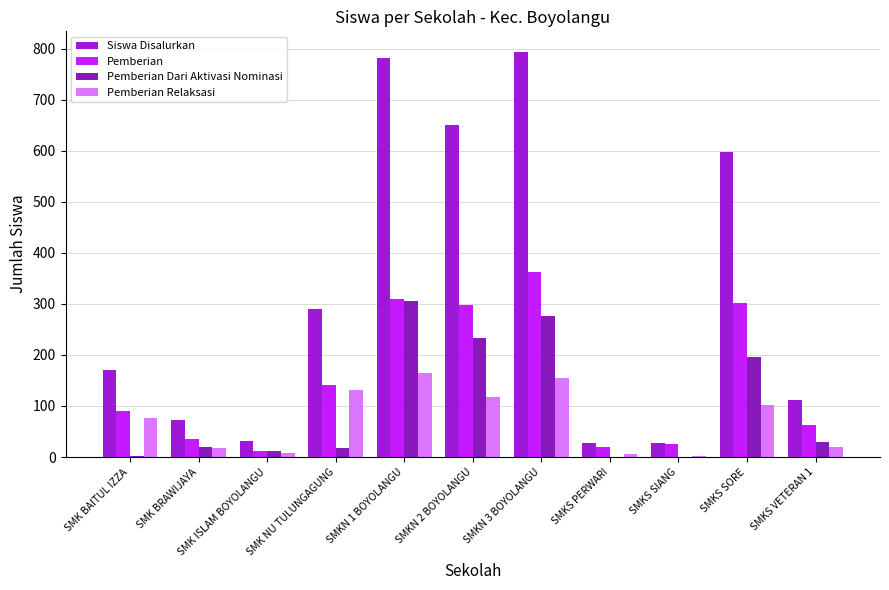

Is the value of Siswa Disalurkan at SMK BAITUL IZZA greater than the value of Pemberian Dari Aktivasi Nominasi at SMKN 1 BOYOLANGU?

No